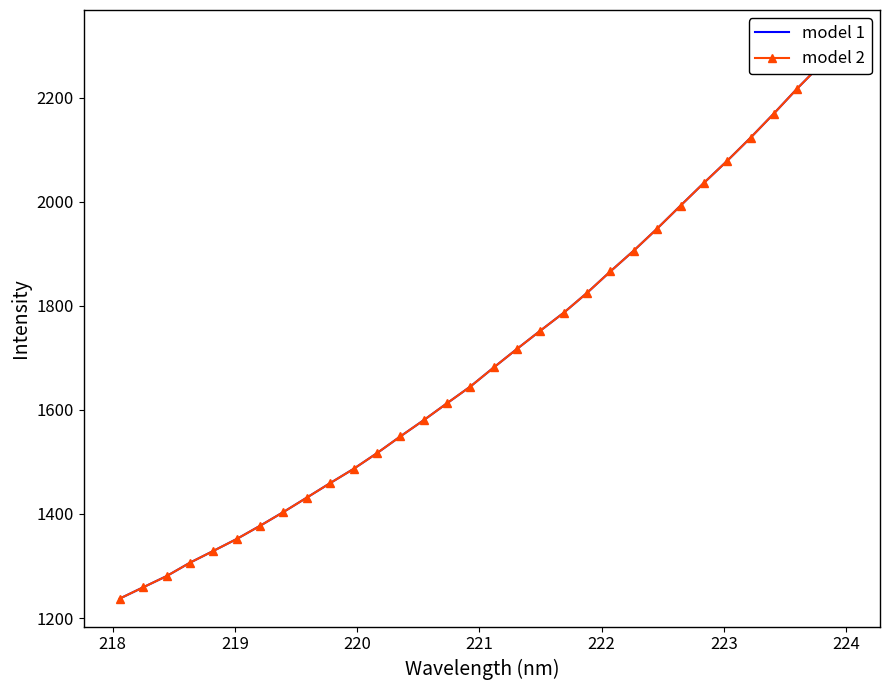

The model 1 series shows 641.2 at 16. True or false?

False